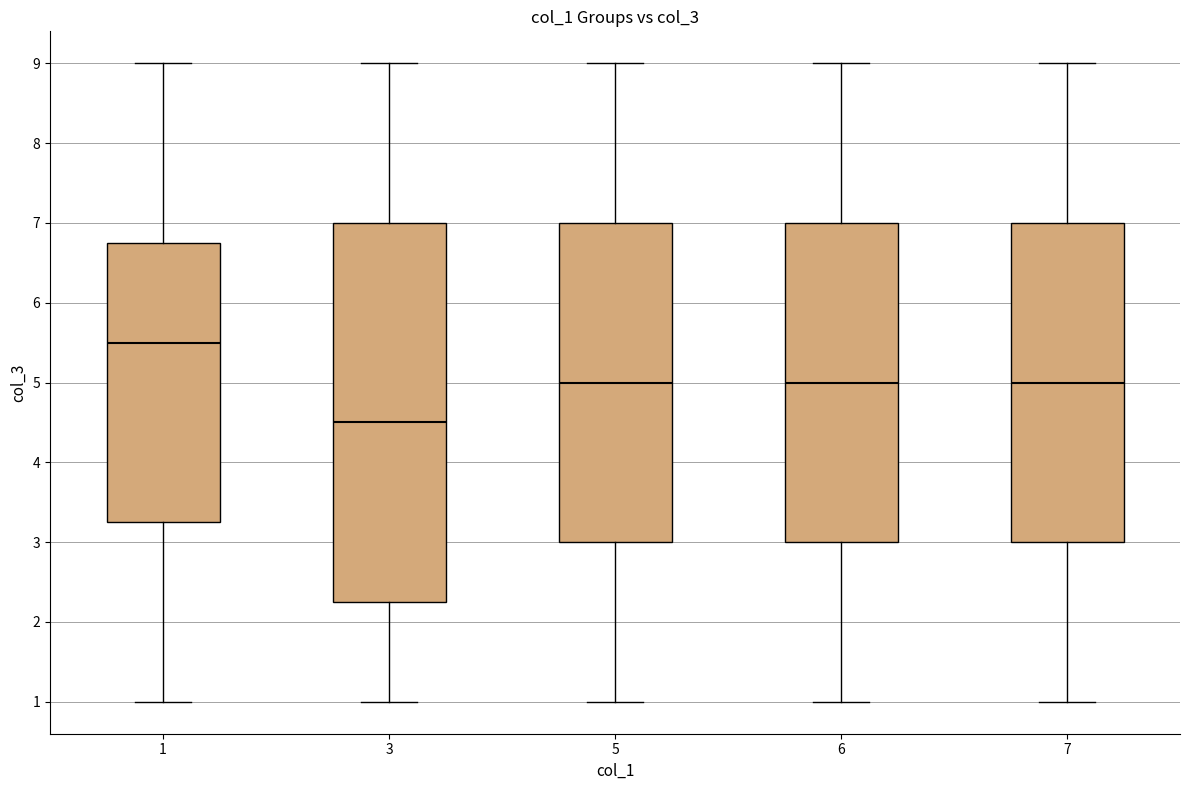

Which box is the tallest, from its lower edge to its upper edge?

3